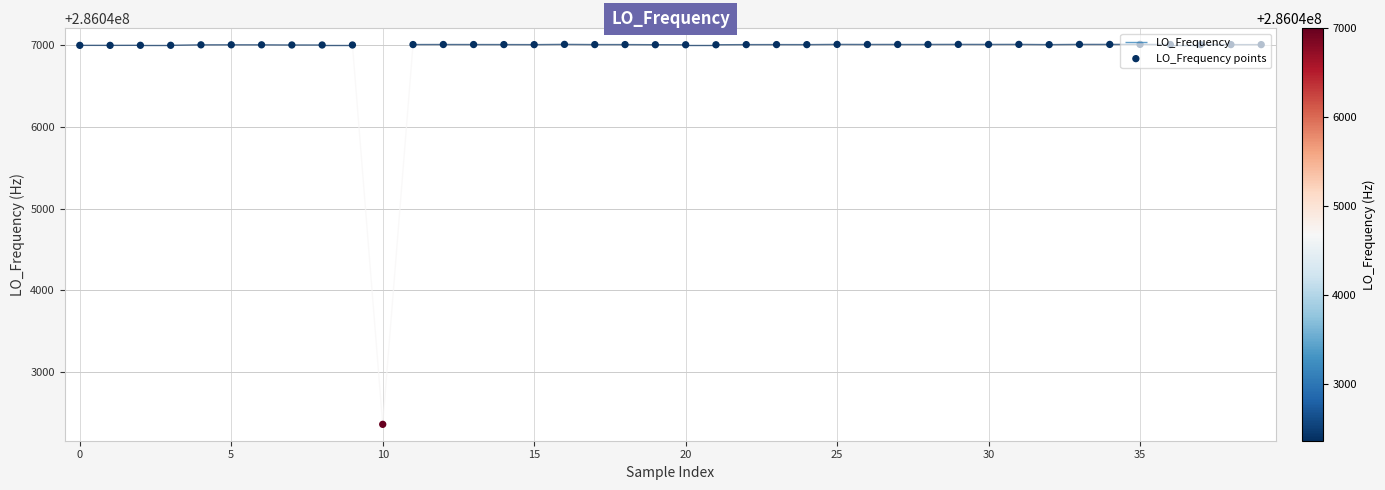

What is the ratio of the value at 36 to the value at 38?

1.0